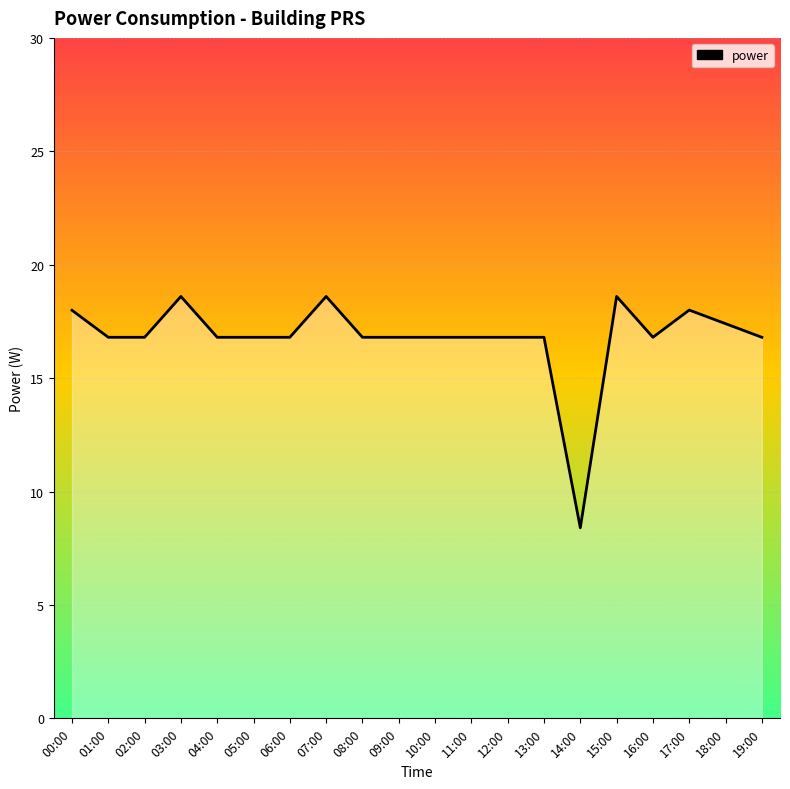

Is it true that the value at 01:00 is 11.5?

False